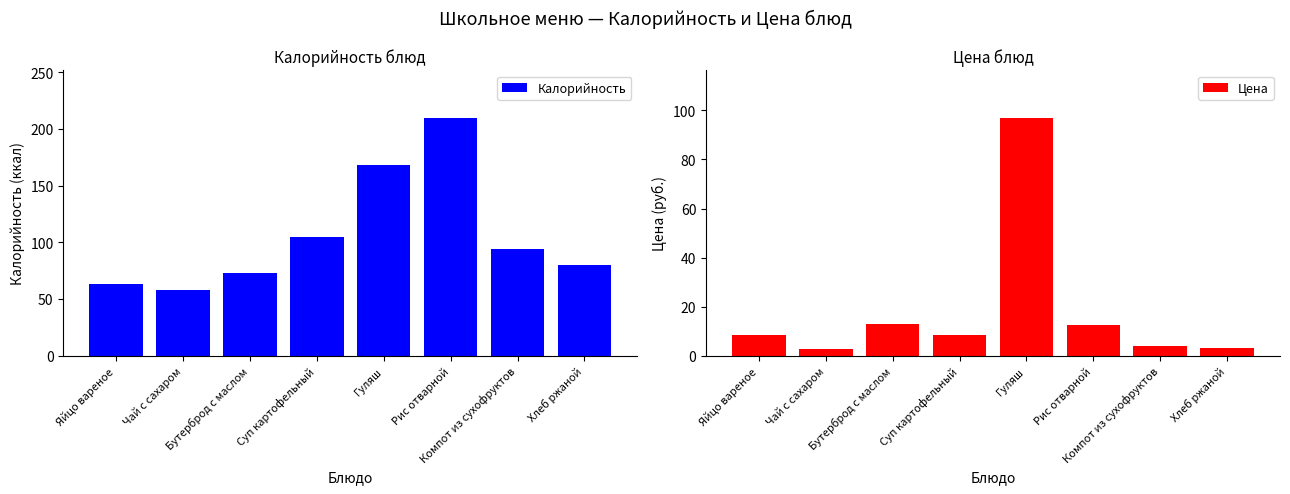

What is the label of the 7th bar from the left?

Компот из сухофруктов